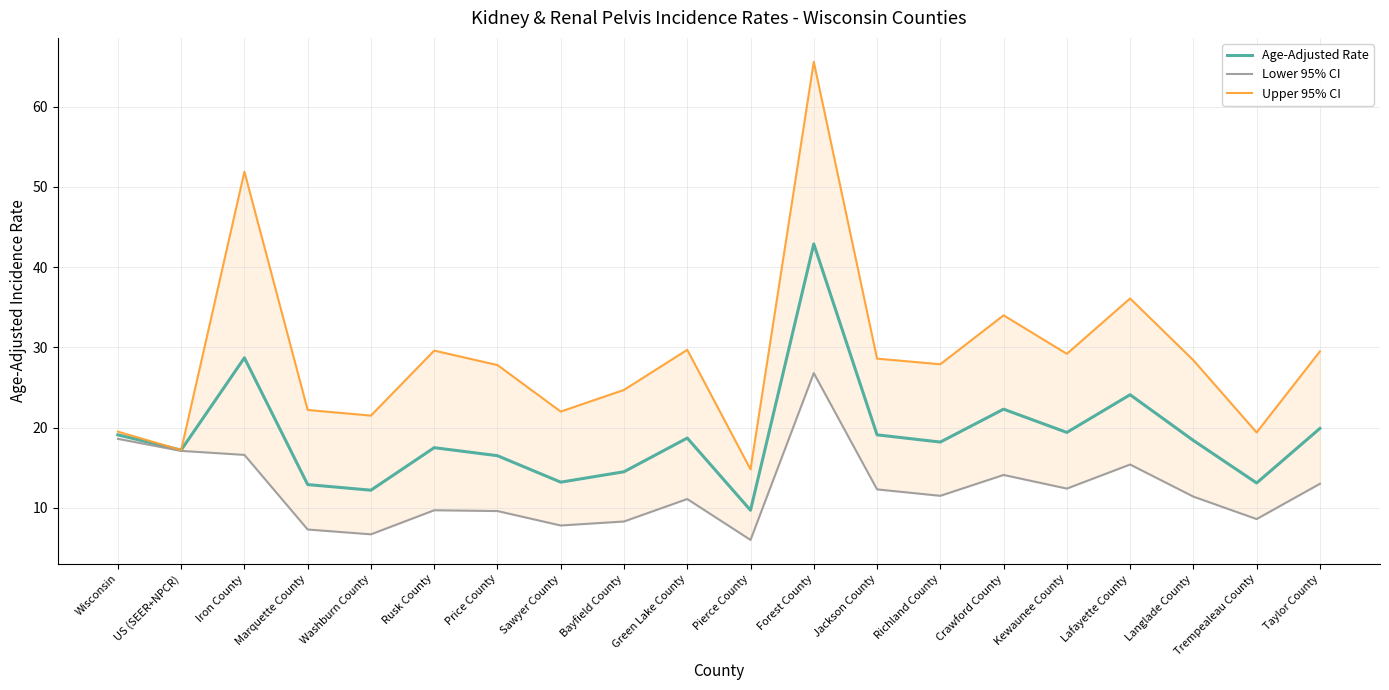

What is the total value across all series at Kewaunee County?

61.0